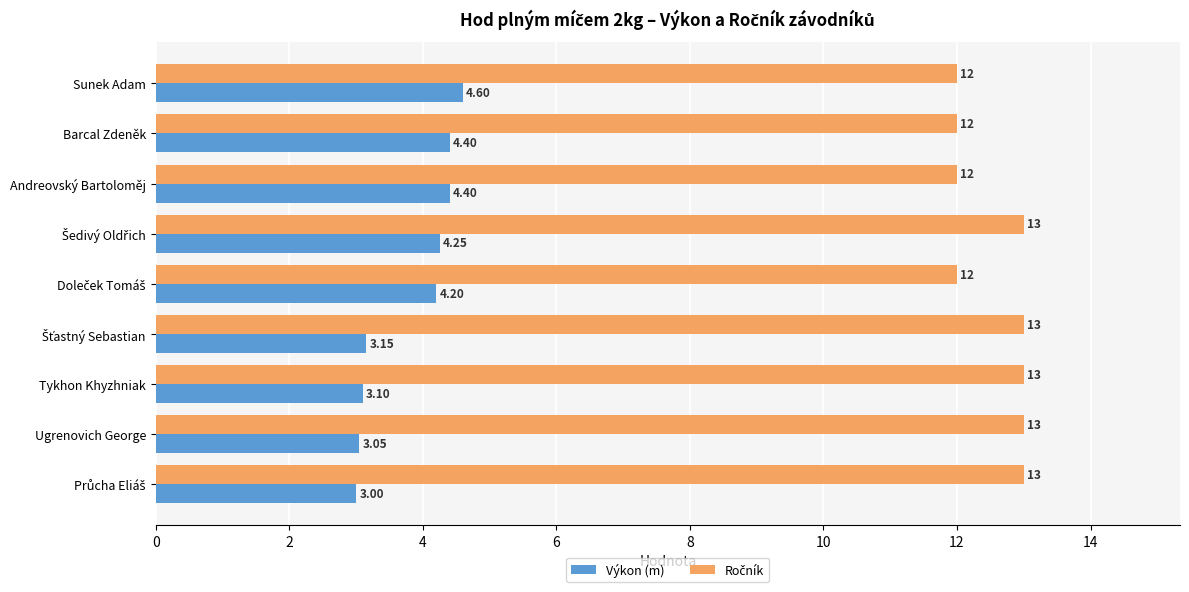

At how many categories does at least one series exceed 11?

9